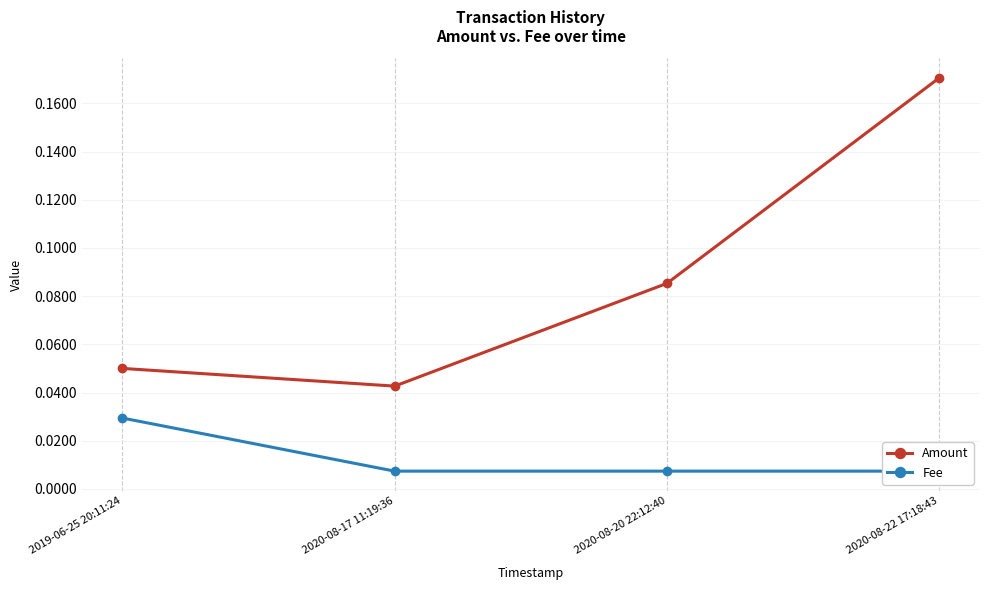

True or false: Amount and Fee intersect in this chart.

False